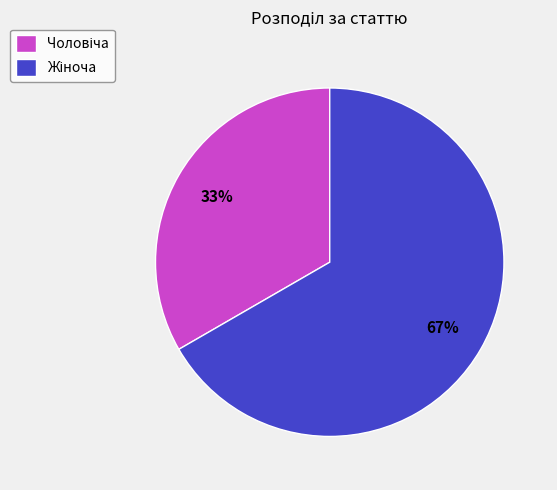

To the nearest percent, what is the average slice percentage?

50%